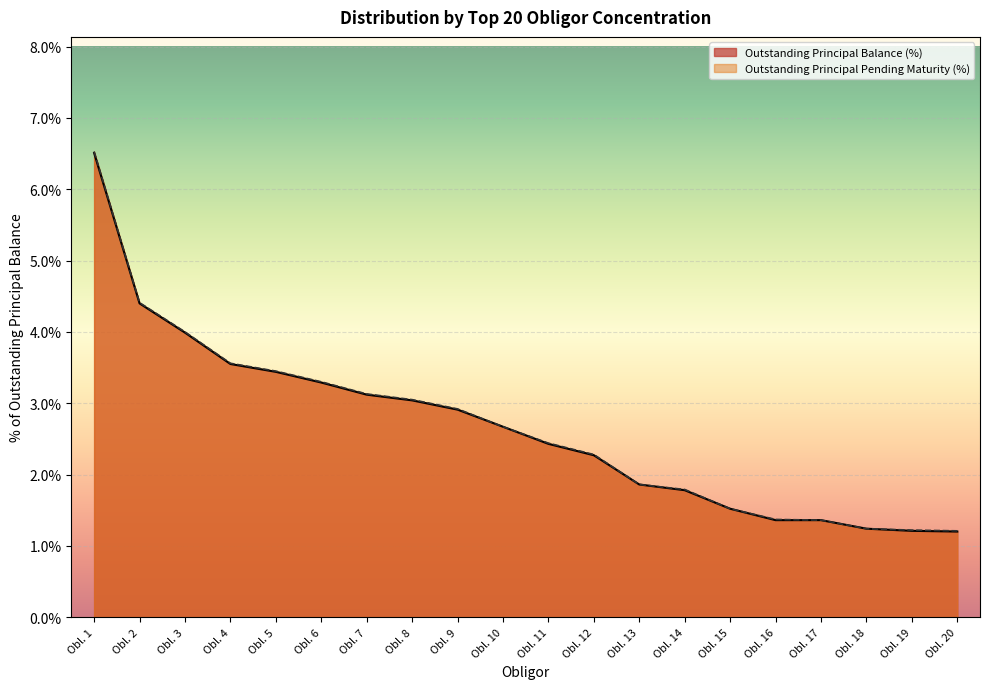

What is the sum of all Outstanding Principal Balance (Amount) values?

53.1